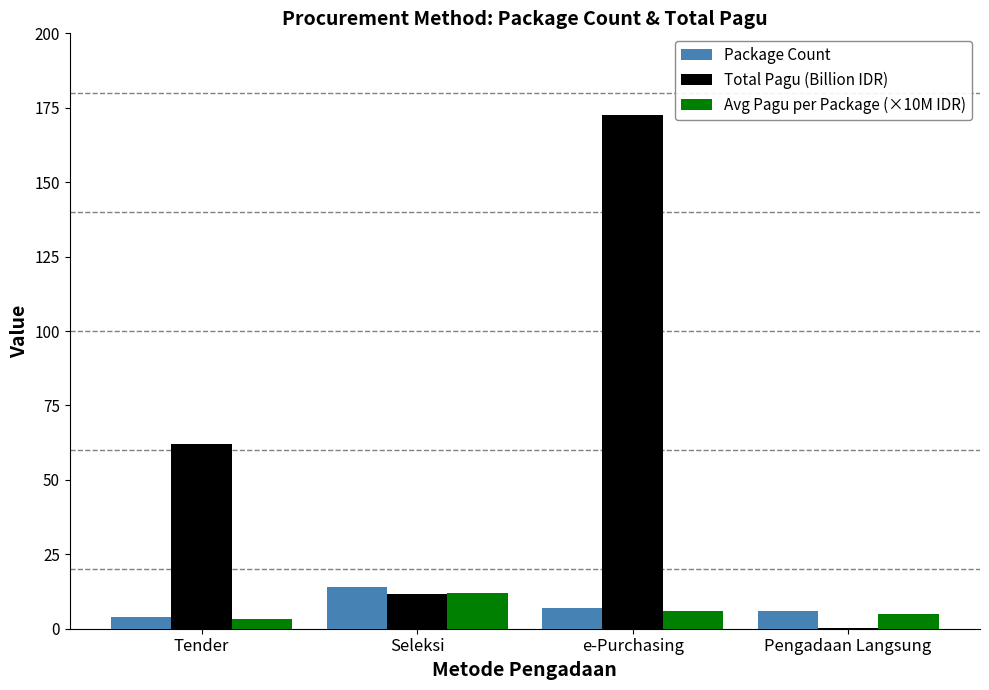

Which series changed the most between Seleksi and e-Purchasing?

Total Pagu (Billion IDR)